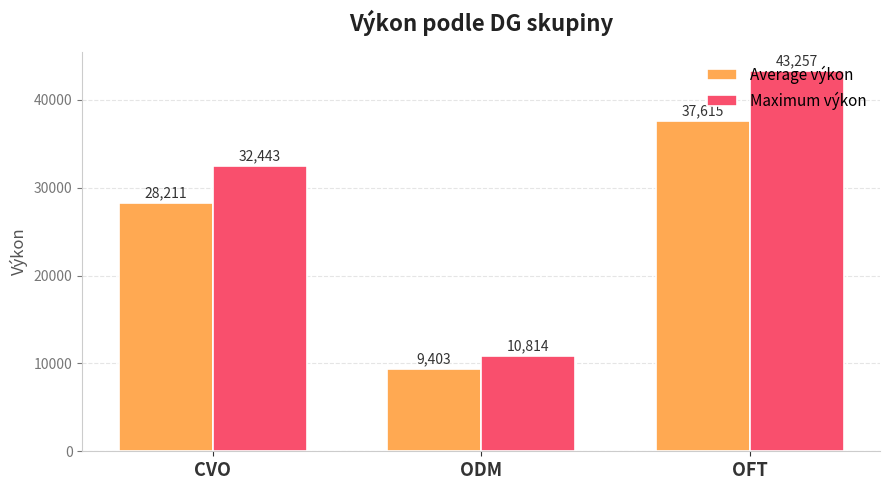

How many bars are there in total?

6